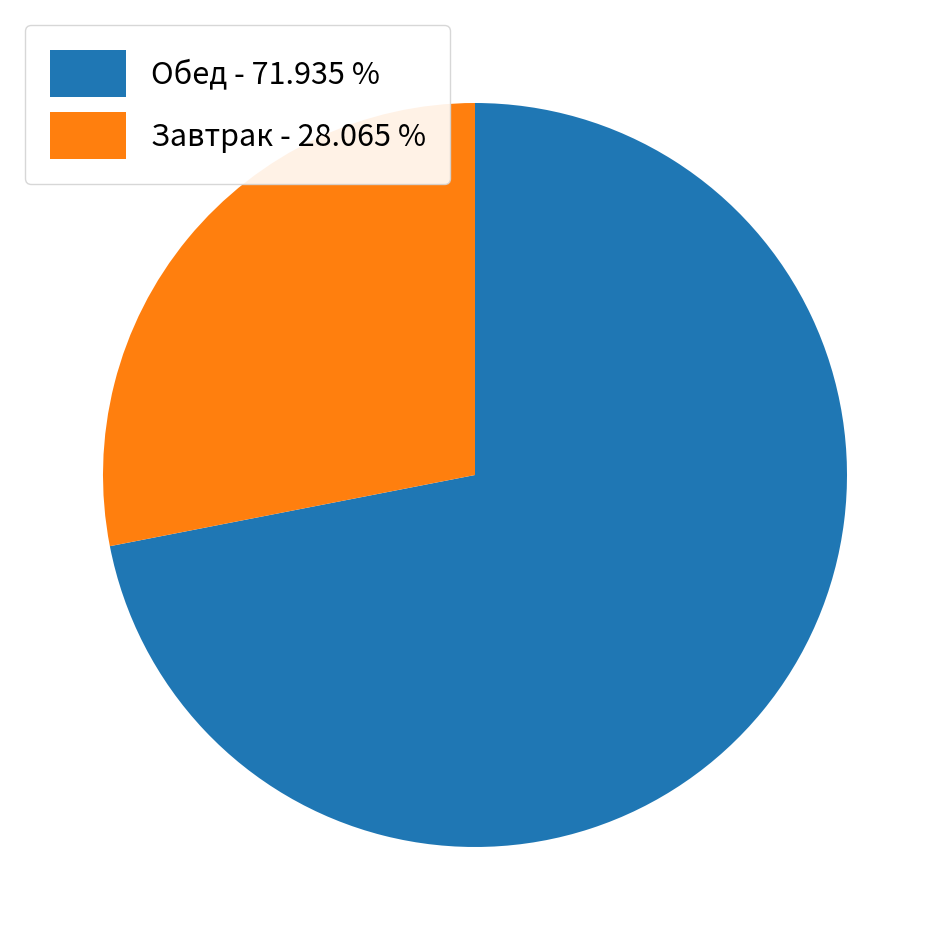

Rank the categories by value from lowest to highest.

Завтрак - 28.065 %, Обед - 71.935 %